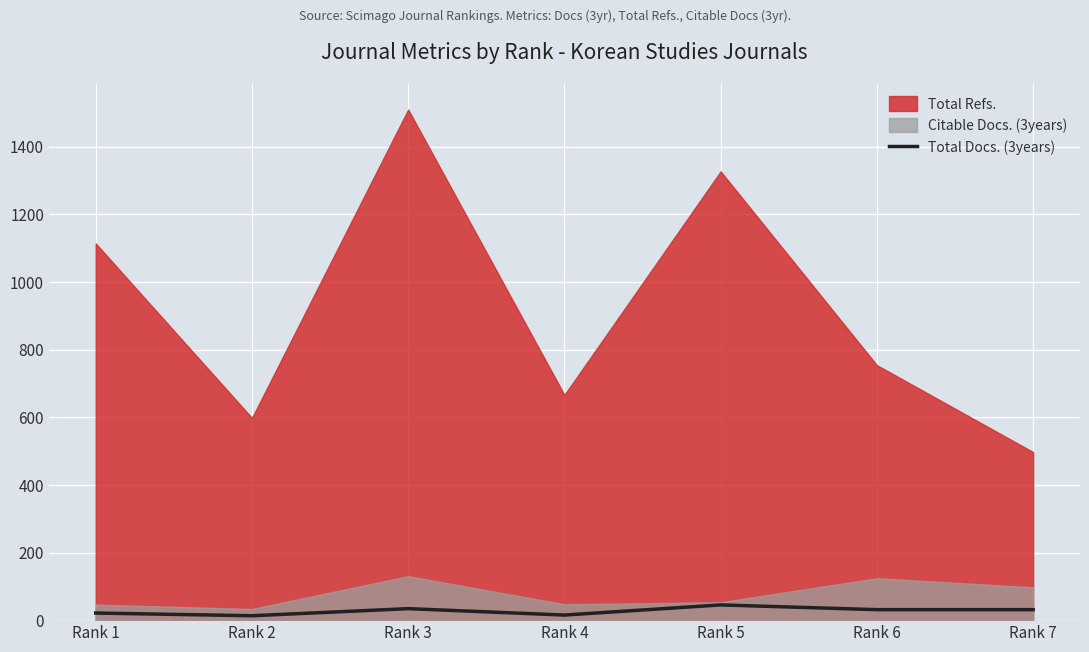

What is the smallest value displayed?

13